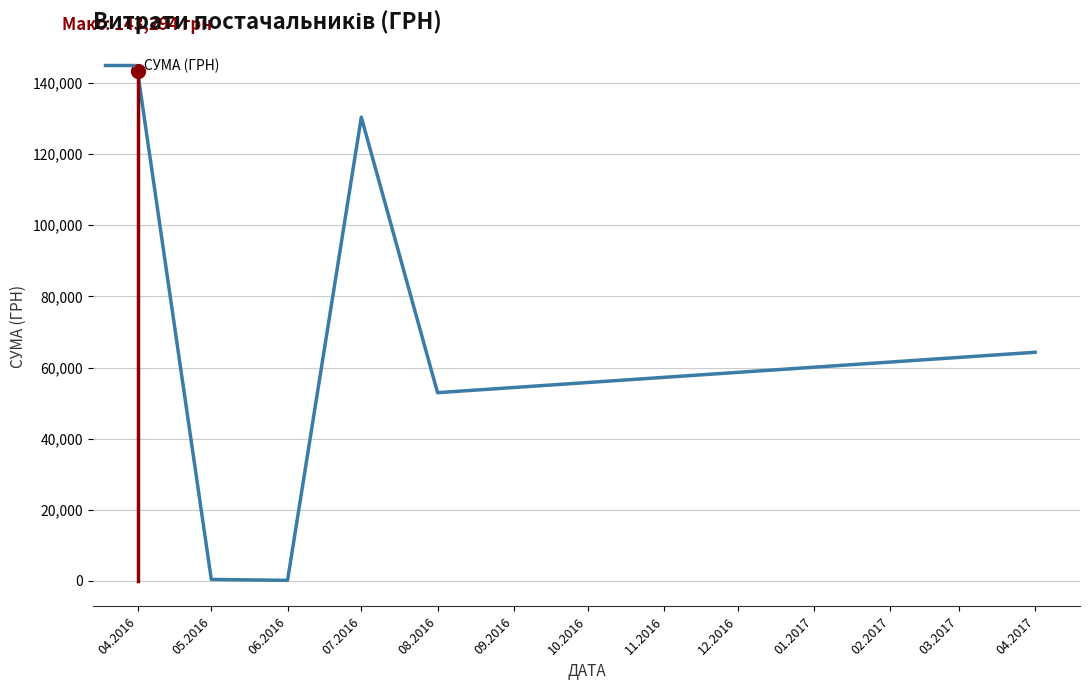

Which has a higher value, 04.2017 or 04.2016?

04.2016